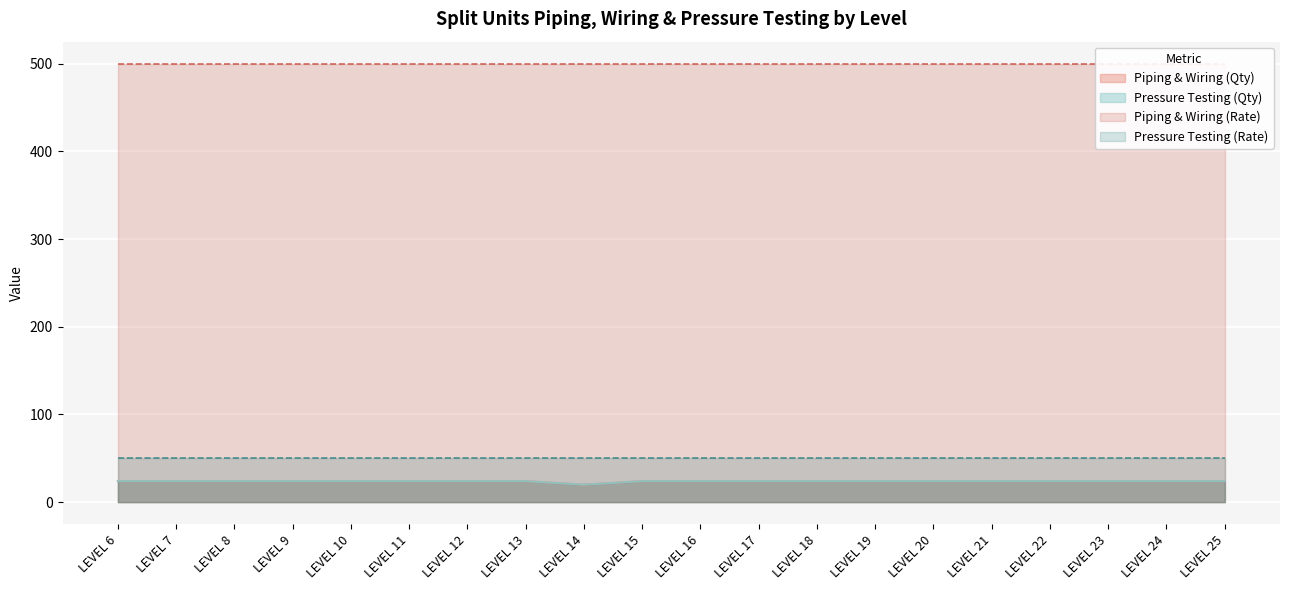

True or false: Piping & Wiring (Qty) and Pressure Testing (Qty) intersect in this chart.

False